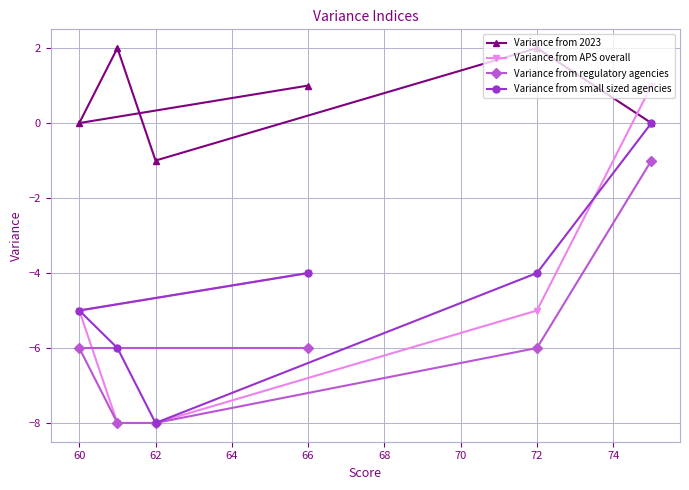

Which series has the widest spread of values?

Variance from APS overall